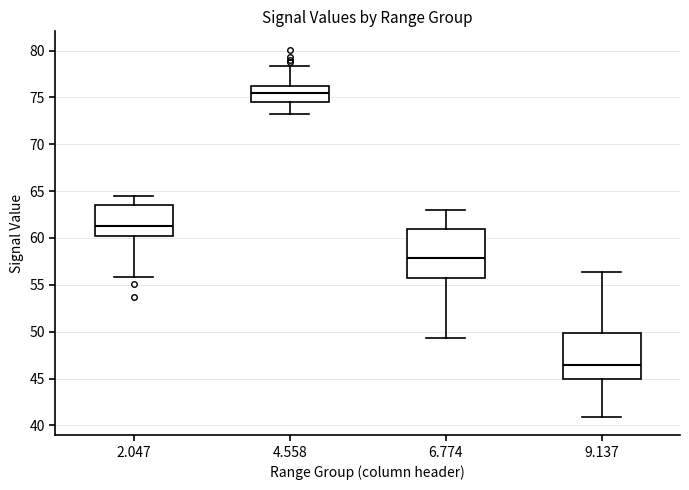

Reading left to right, transcribe this box plot: for each box, give where its median line is, the range the box spans, and where its two whiskers end, as read against the y-axis. The values are not printed on the chart, so give them approximately, as read against the axis.

2.047: median 61.5, box 60.0 to 63.5, whiskers 56.0 to 64.5
4.558: median 75.5, box 74.5 to 76.0, whiskers 73.0 to 78.5
6.774: median 58.0, box 55.5 to 61.0, whiskers 49.5 to 63.0
9.137: median 46.5, box 45.0 to 50.0, whiskers 41.0 to 56.5